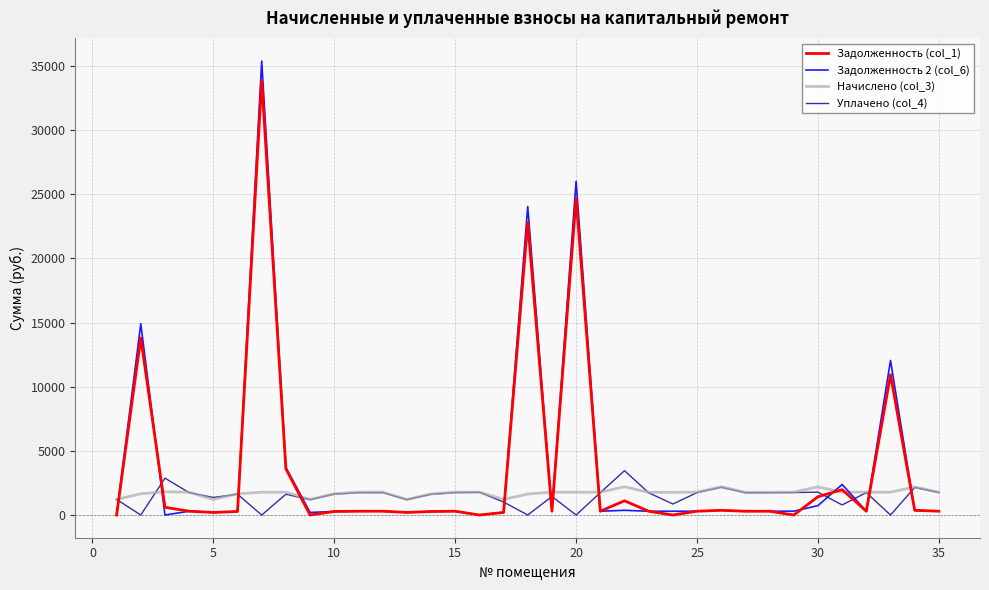

What are all the series names shown in the legend?

Задолженность (col_1), Задолженность 2 (col_6), Начислено (col_3), Уплачено (col_4)